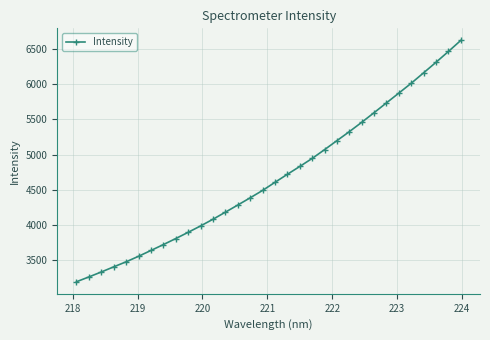

Is this an area chart (filled region under the line)?

No